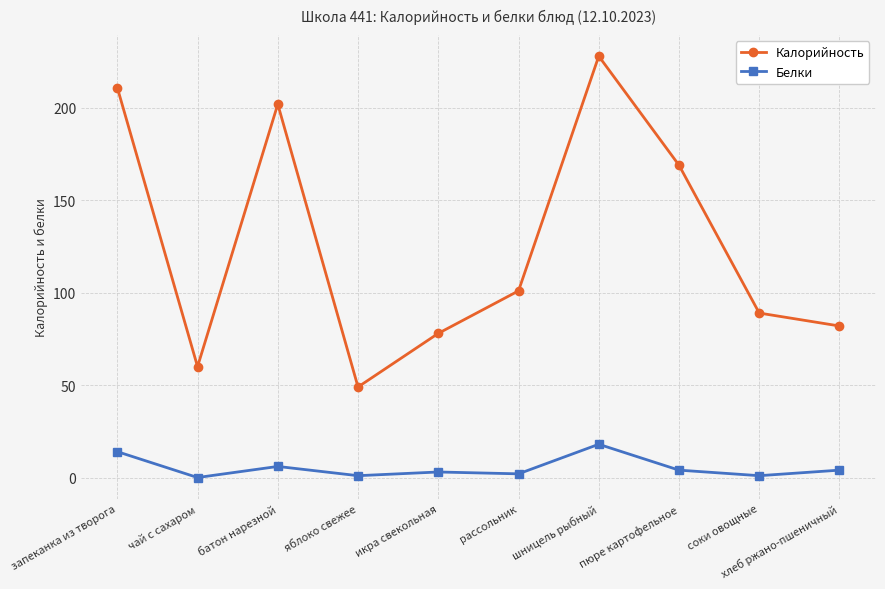

Is the value of Калорийность at шницель рыбный greater than the value of Белки at яблоко свежее?

Yes